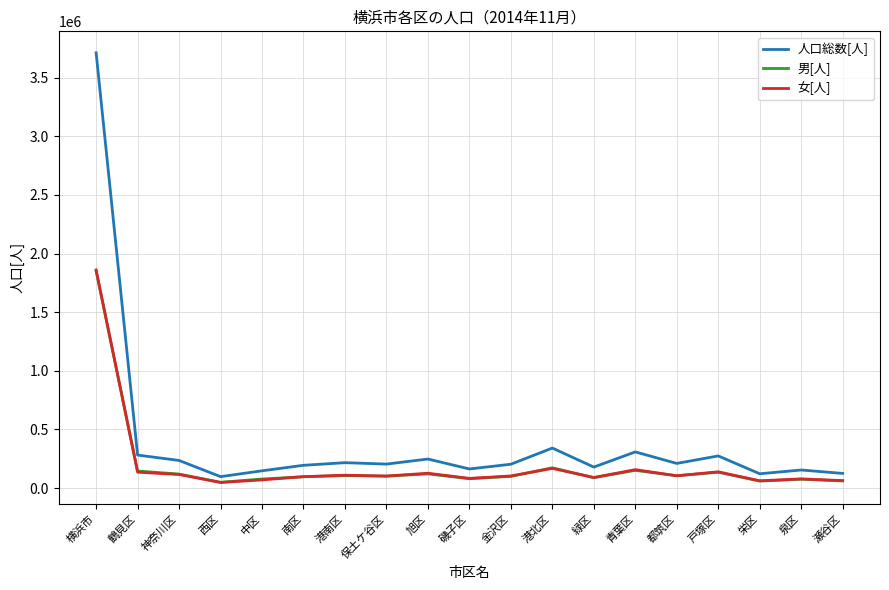

At which category is the sum across all series the highest?

横浜市